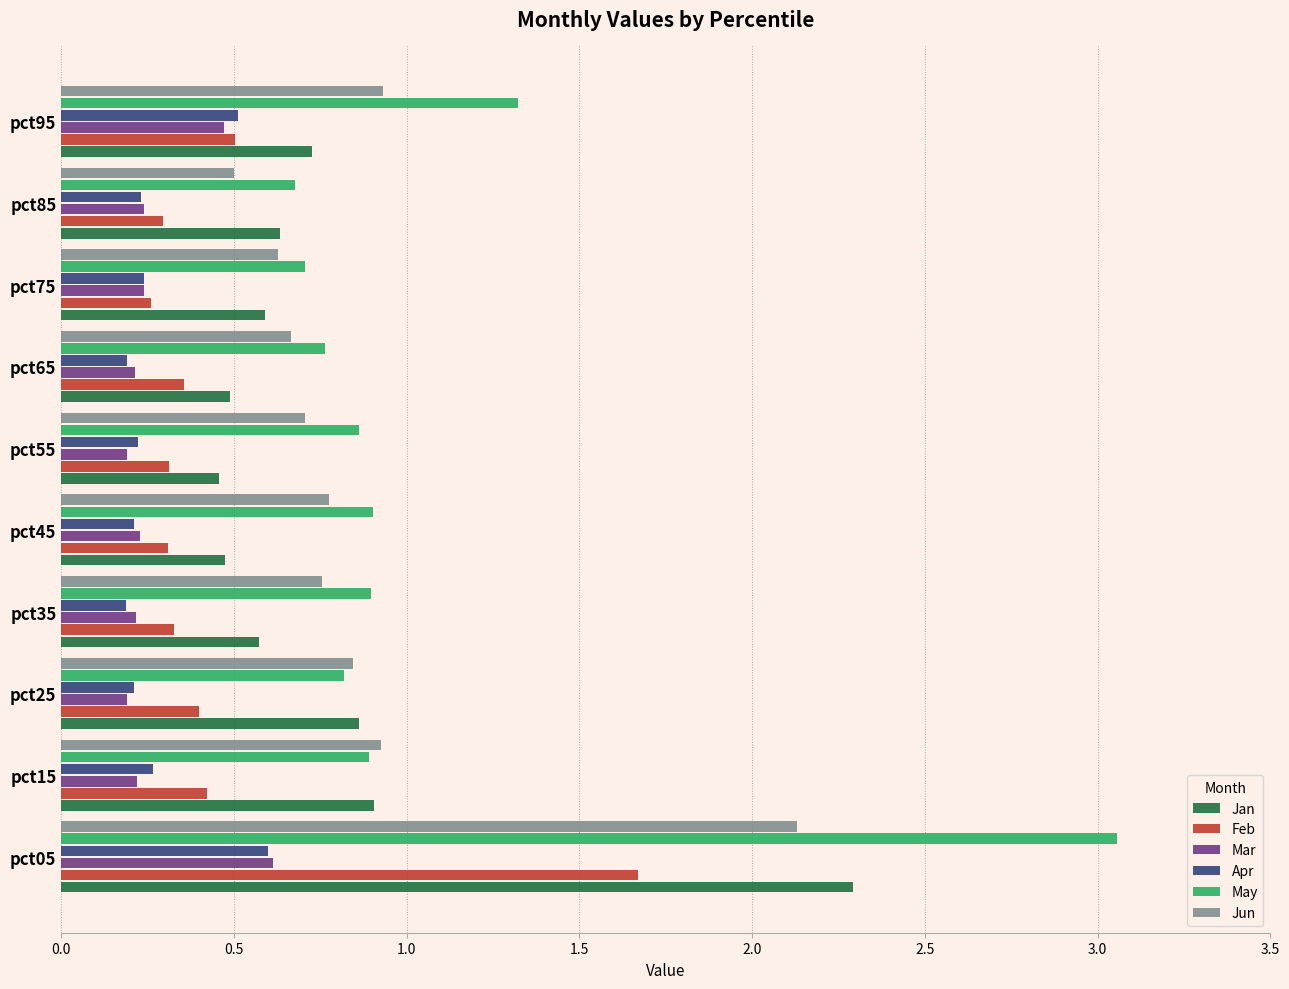

Which series has the largest range (max minus min)?

May